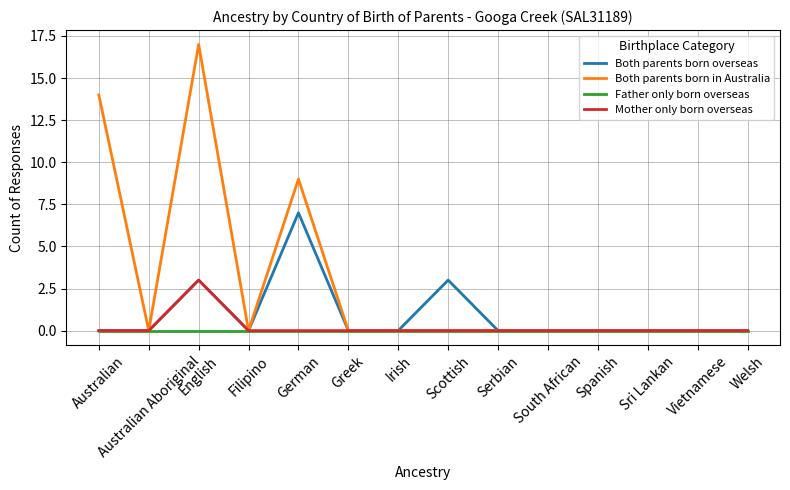

How many lines are shown in the chart?

4